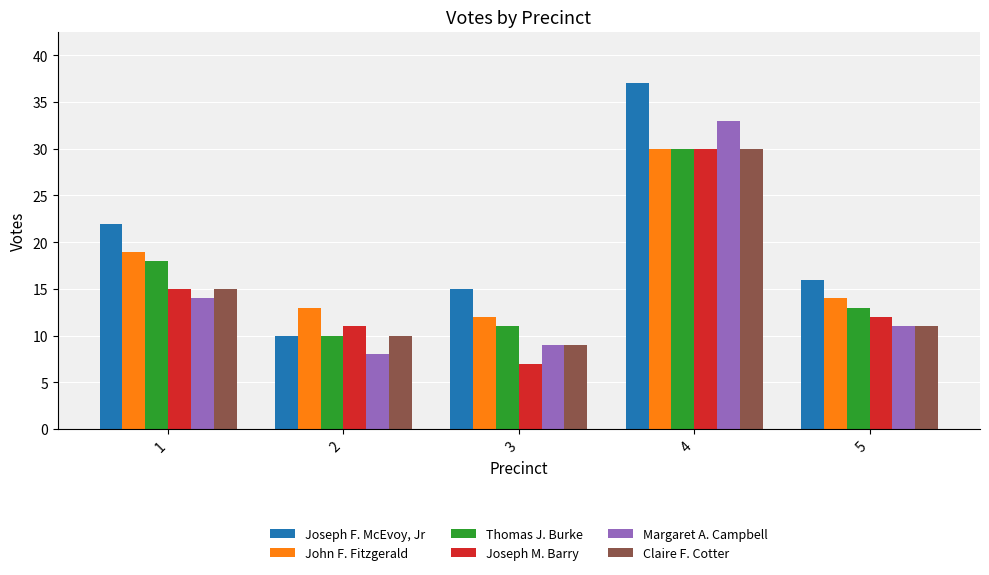

Rank the categories by Joseph F. McEvoy, Jr value from lowest to highest.

2, 3, 5, 1, 4